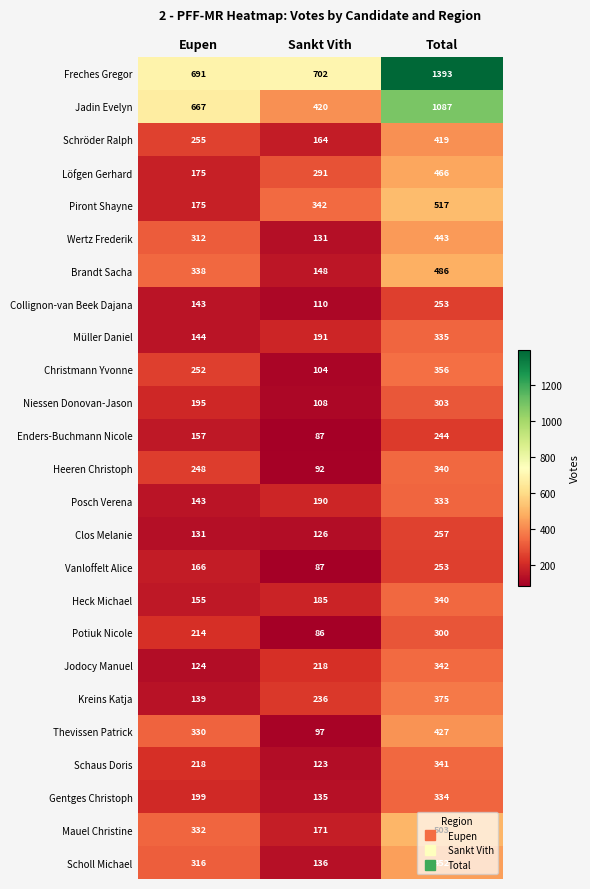

Count the number of data series in this chart.

25